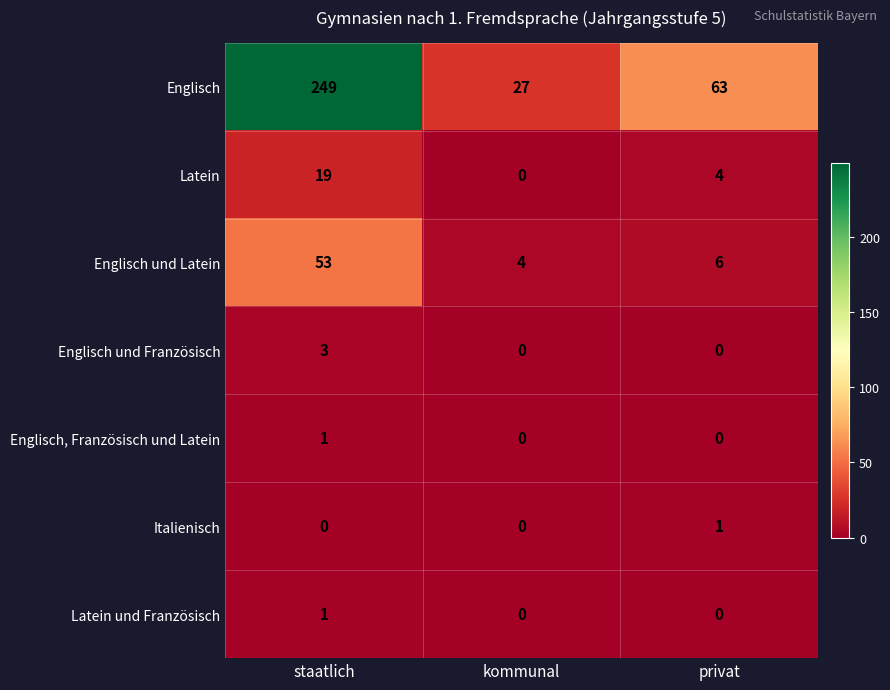

Rank the categories by Englisch und Latein value from highest to lowest.

staatlich, privat, kommunal